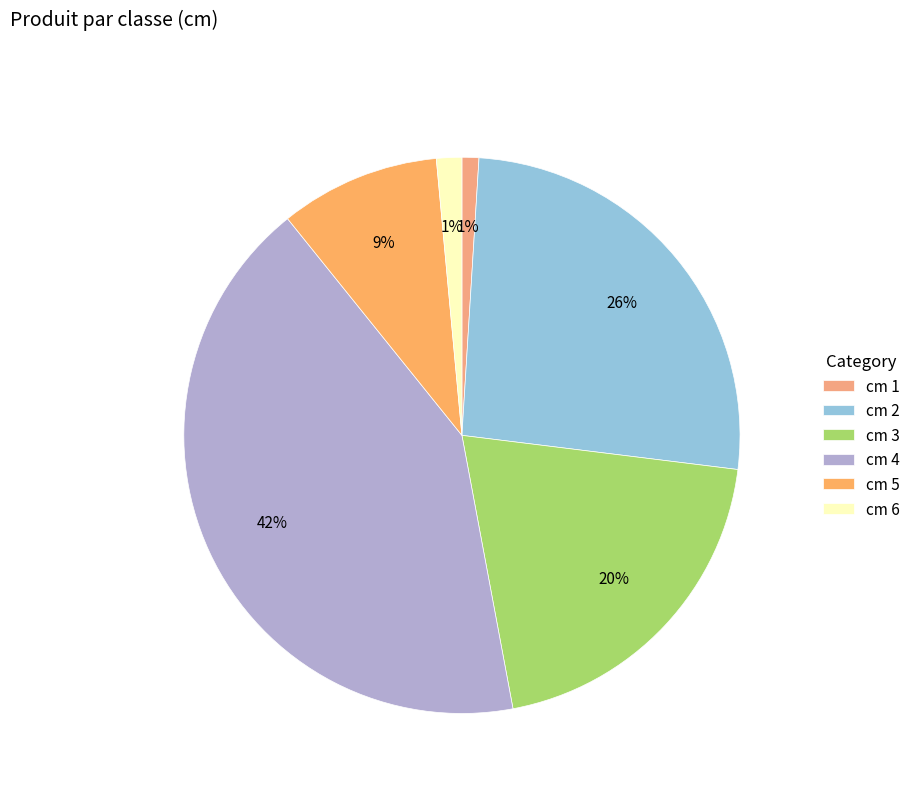

Is there any slice that represents more than half of the pie?

No